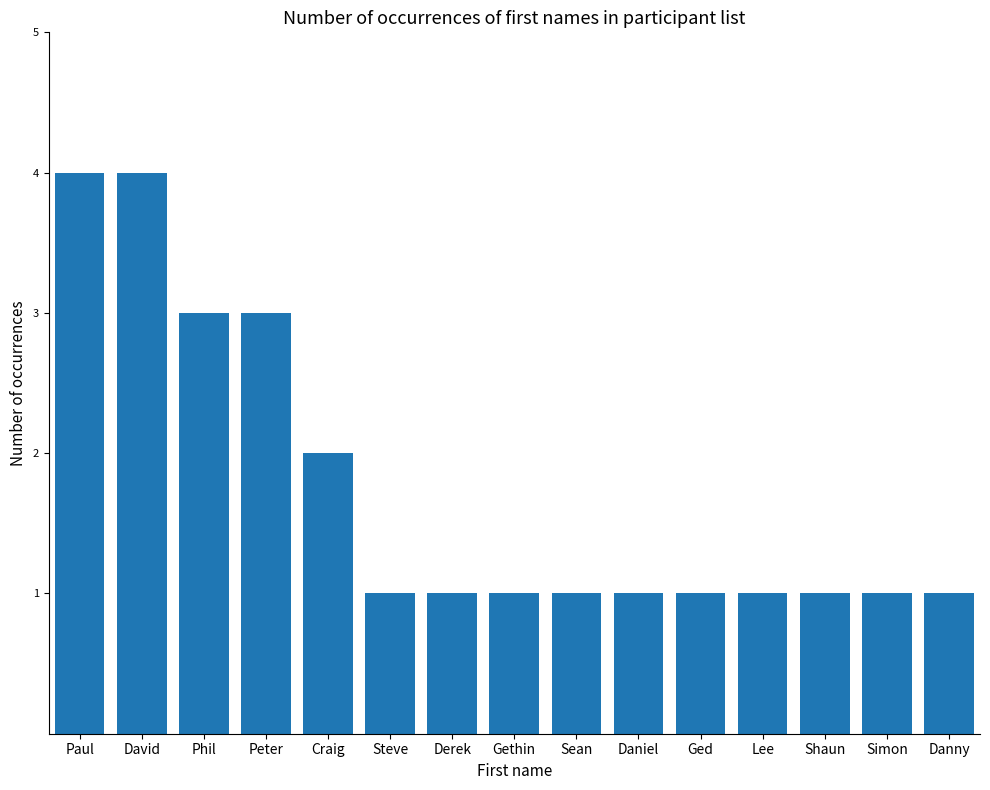

How many bars are there in total?

15